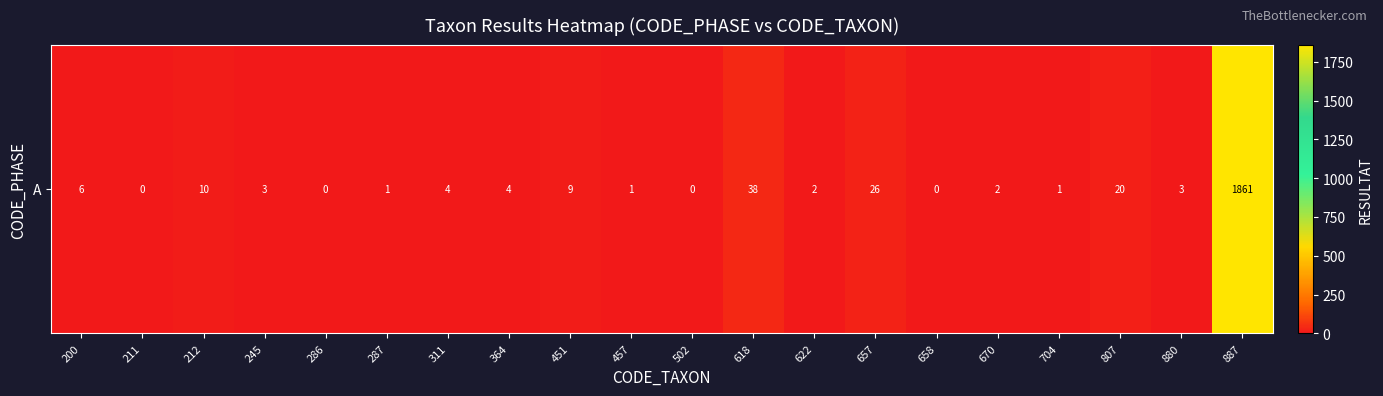

What is the difference between the maximum and second lowest values?

1861